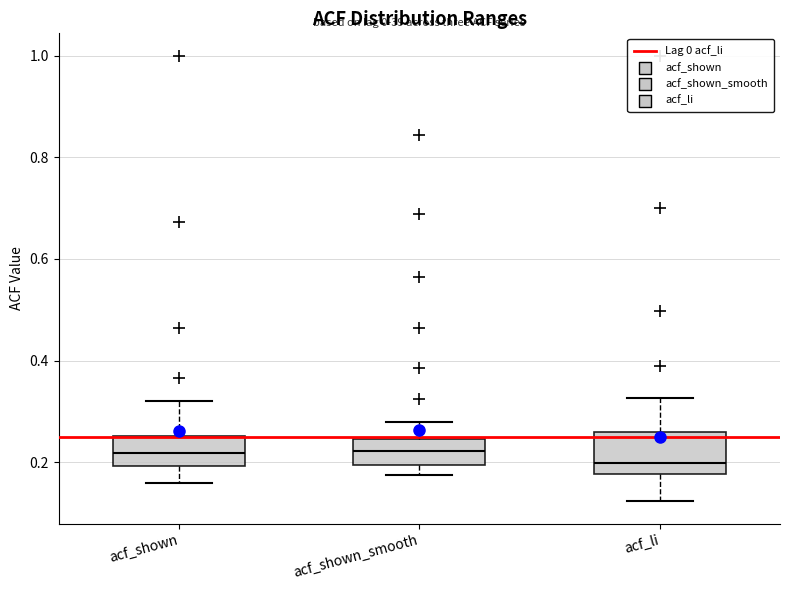

Which box is the tallest, from its lower edge to its upper edge?

acf_li